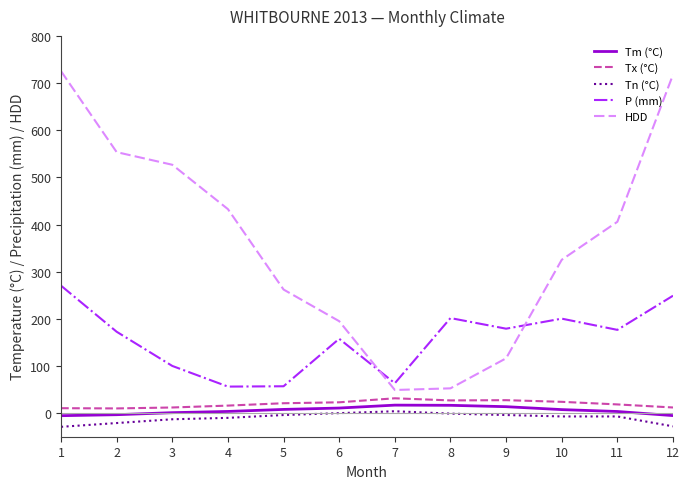

What are all the series names shown in the legend?

Tm (°C), Tx (°C), Tn (°C), P (mm), HDD